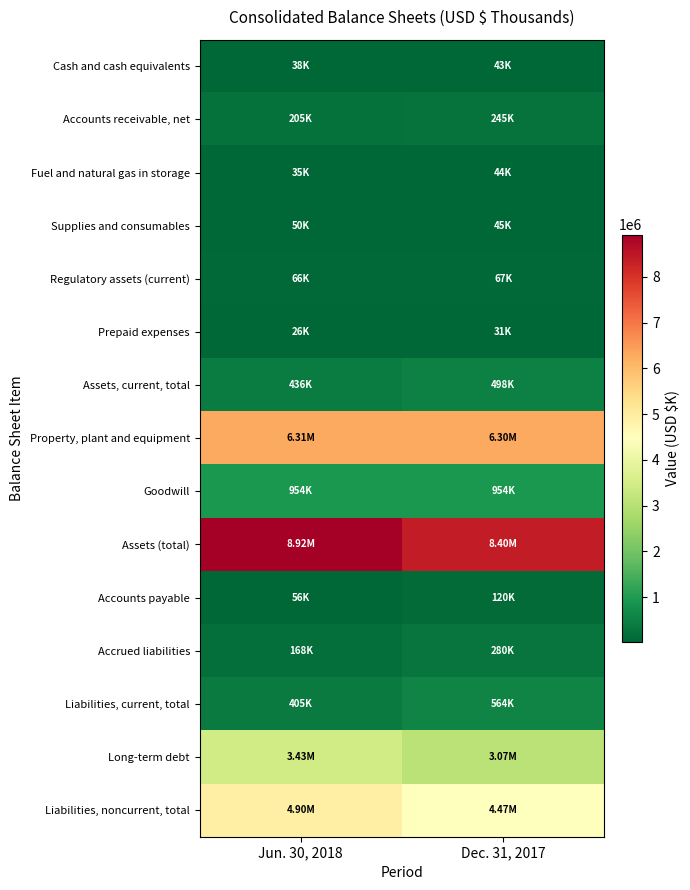

Reading left to right, transcribe all the data shown in this chart.

Cash and cash equivalents: Jun. 30, 2018=37808	Dec. 31, 2017=43484
Accounts receivable, net: Jun. 30, 2018=205122	Dec. 31, 2017=244617
Fuel and natural gas in storage: Jun. 30, 2018=35080	Dec. 31, 2017=44414
Supplies and consumables: Jun. 30, 2018=50277	Dec. 31, 2017=45074
Regulatory assets (current): Jun. 30, 2018=66150	Dec. 31, 2017=66567
Prepaid expenses: Jun. 30, 2018=26405	Dec. 31, 2017=31005
Assets, current, total: Jun. 30, 2018=435723	Dec. 31, 2017=498370
Property, plant and equipment: Jun. 30, 2018=6307525	Dec. 31, 2017=6304897
Goodwill: Jun. 30, 2018=954282	Dec. 31, 2017=954282
Assets (total): Jun. 30, 2018=8920674	Dec. 31, 2017=8397408
Accounts payable: Jun. 30, 2018=55530	Dec. 31, 2017=119887
Accrued liabilities: Jun. 30, 2018=167569	Dec. 31, 2017=280144
Liabilities, current, total: Jun. 30, 2018=404544	Dec. 31, 2017=564030
Long-term debt: Jun. 30, 2018=3434341	Dec. 31, 2017=3067187
Liabilities, noncurrent, total: Jun. 30, 2018=4902449	Dec. 31, 2017=4471725